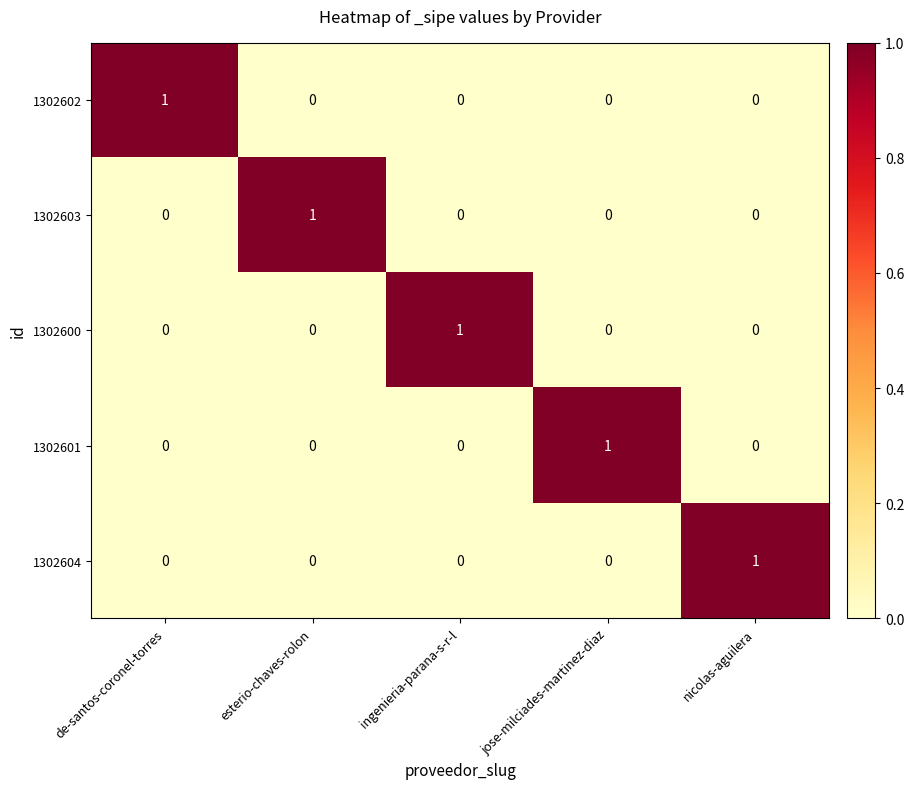

Count the number of data series in this chart.

5